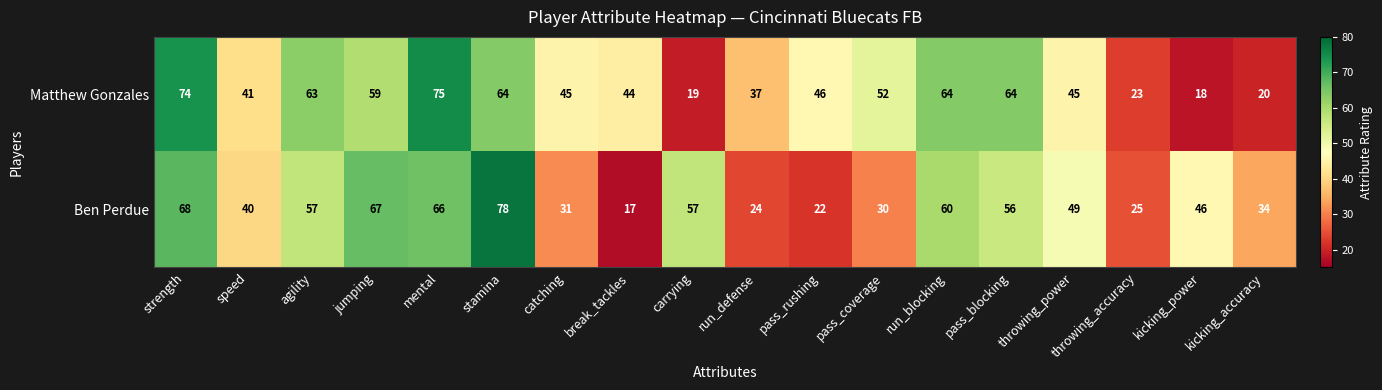

What is the maximum value for Matthew Gonzales?

75